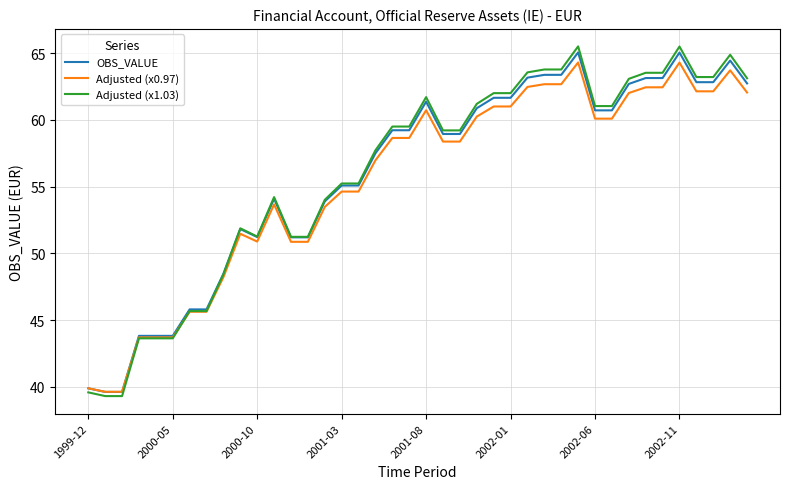

What is the maximum value shown in the chart?

65.5